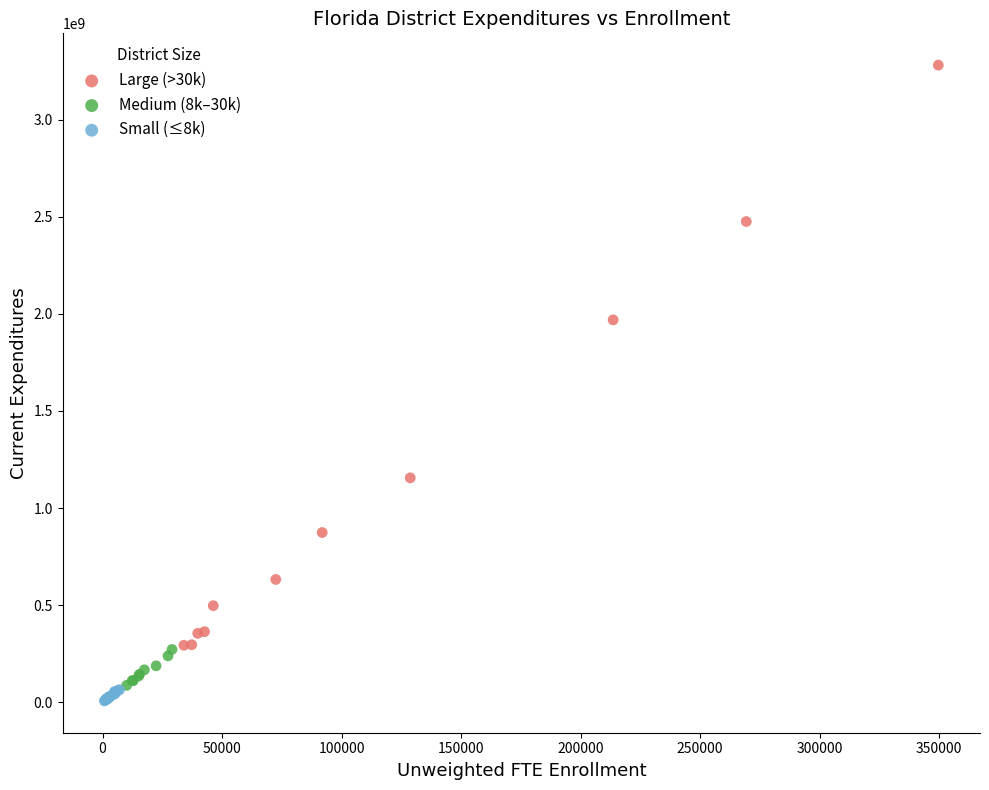

Which series has the largest Y range (max minus min)?

Large (>30k)